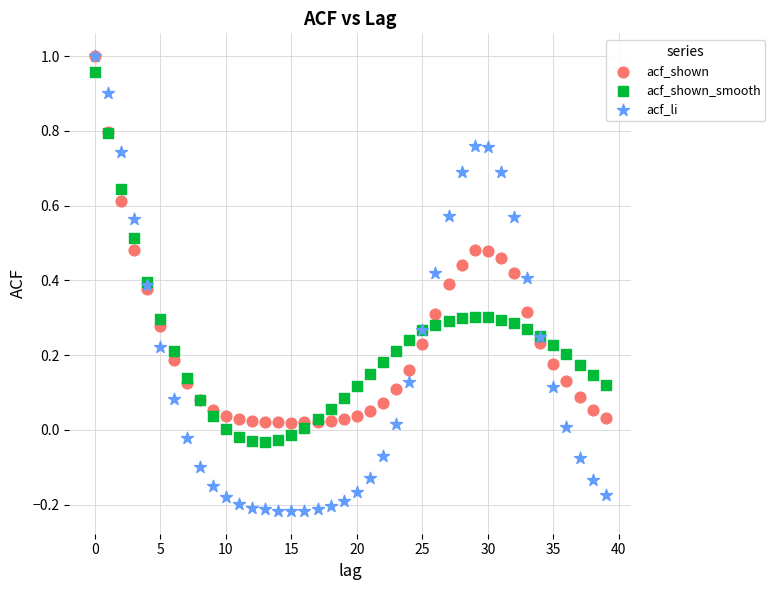

What are all the series names shown in the legend?

acf_shown, acf_shown_smooth, acf_li